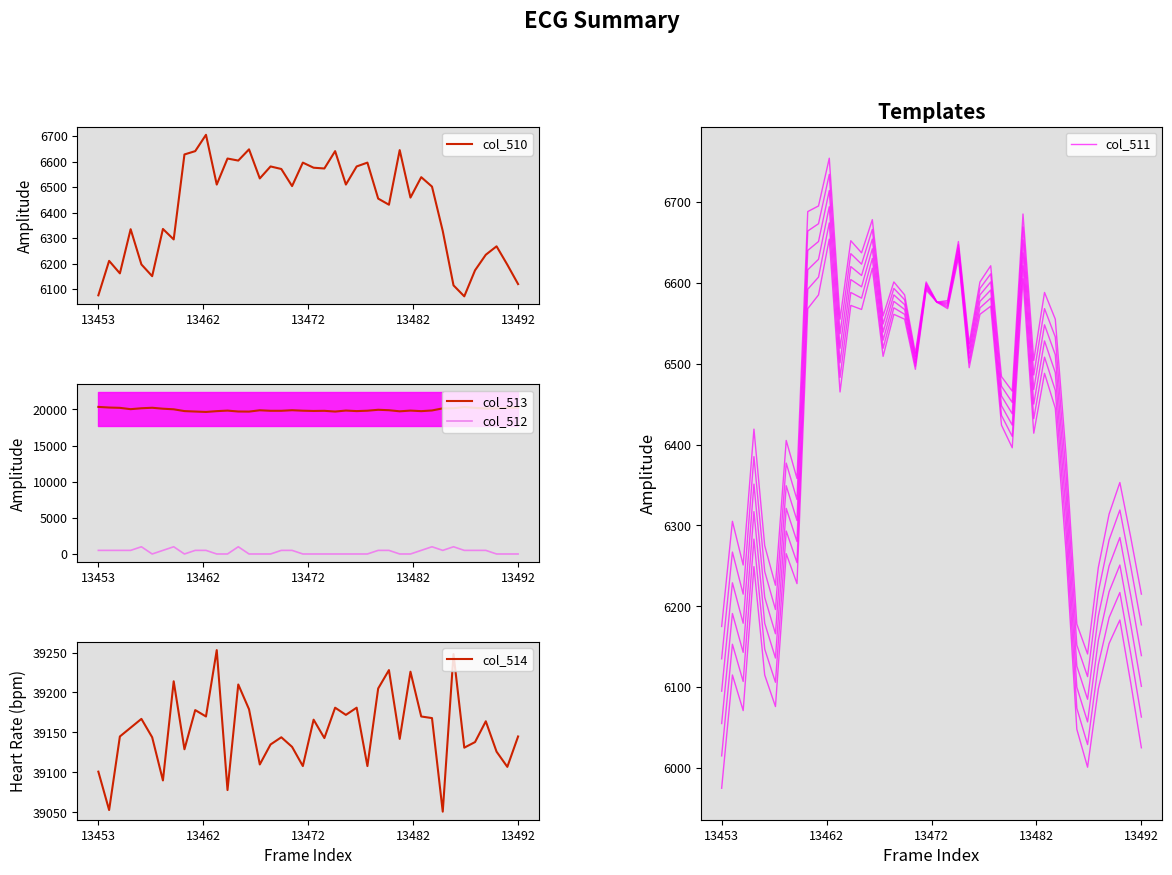

How many data points in col_510 are less than 6504?

20